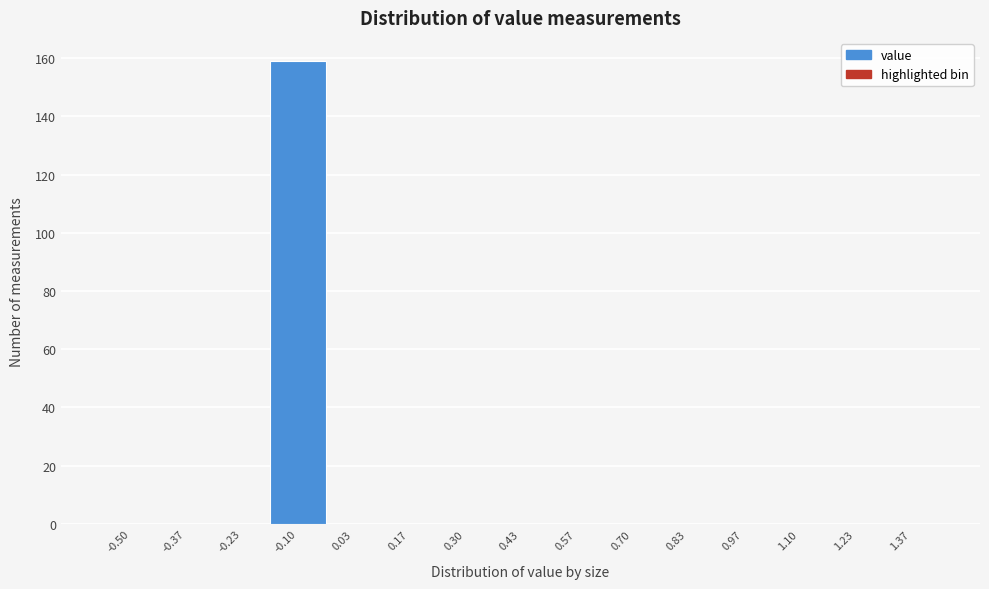

Reading left to right, extract all data points from this chart.

-0.50=0	-0.37=0	-0.23=0	-0.10=159	0.03=0	0.17=0	0.30=0	0.43=0	0.57=0	0.70=0	0.83=0	0.97=0	1.10=0	1.23=0	1.37=0